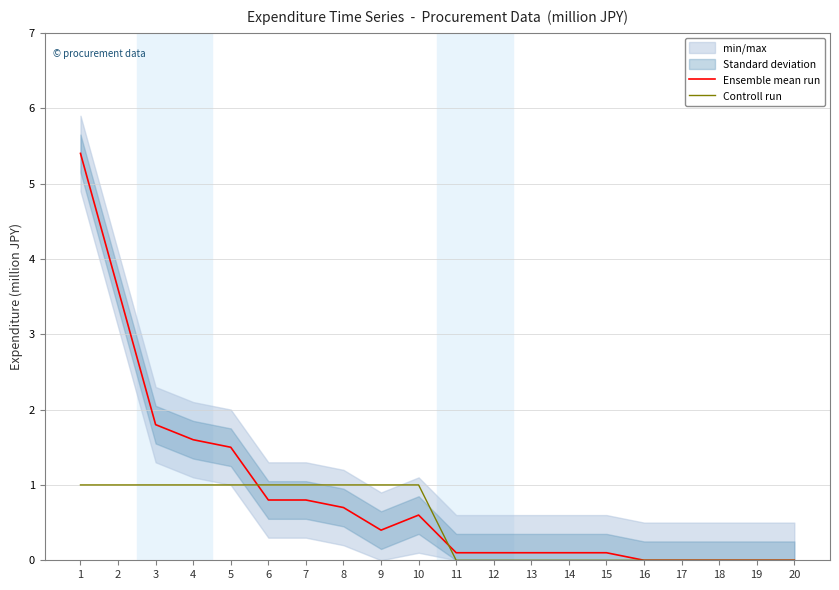

Rank the series by their average value, from lowest to highest.

Controll run, Ensemble mean run